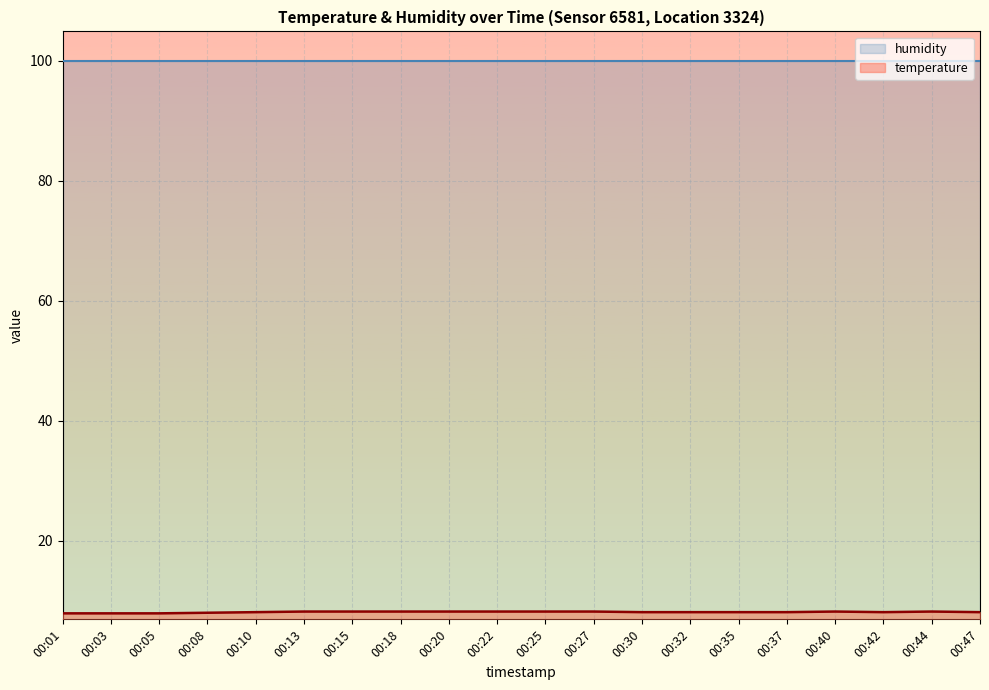

Read the value at 00:05.

7.9